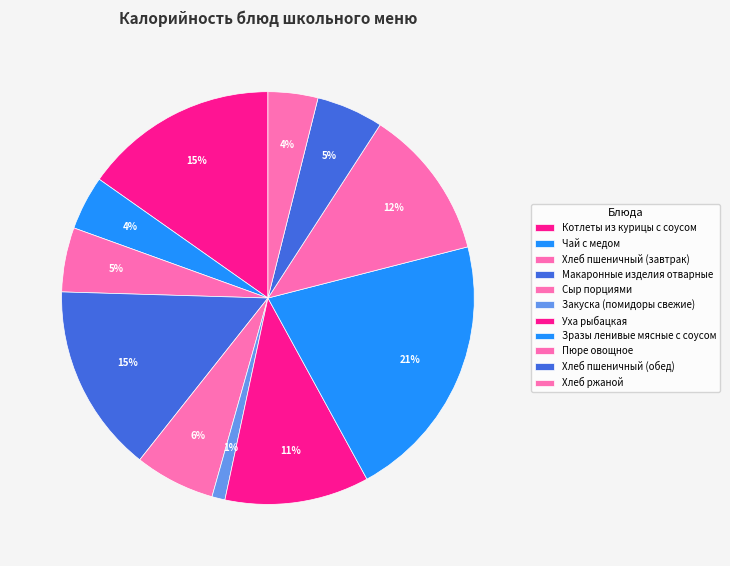

What is the largest slice in the pie chart?

Зразы ленивые мясные с соусом